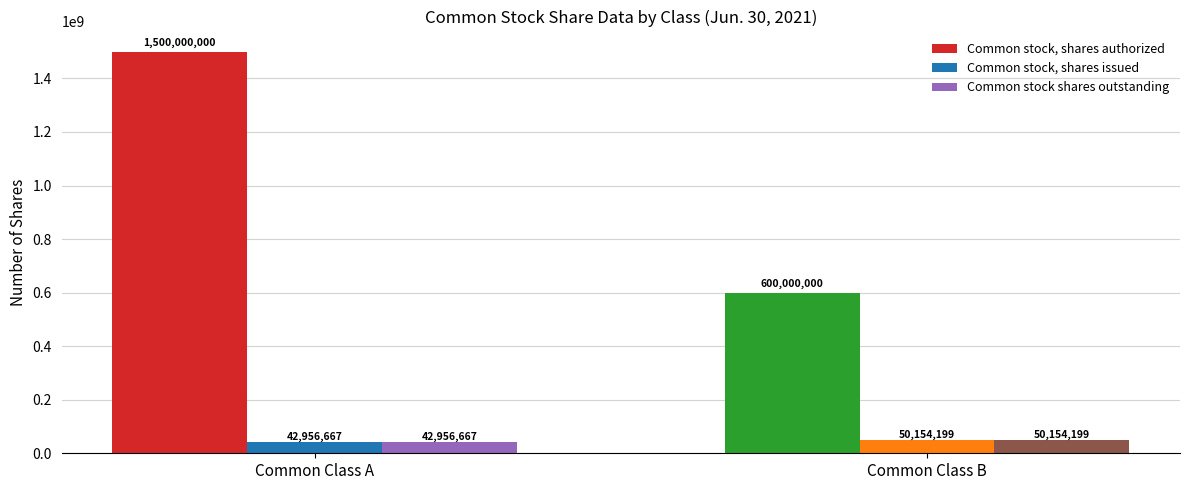

At which label does Common stock, shares issued reach its peak?

Common Class B